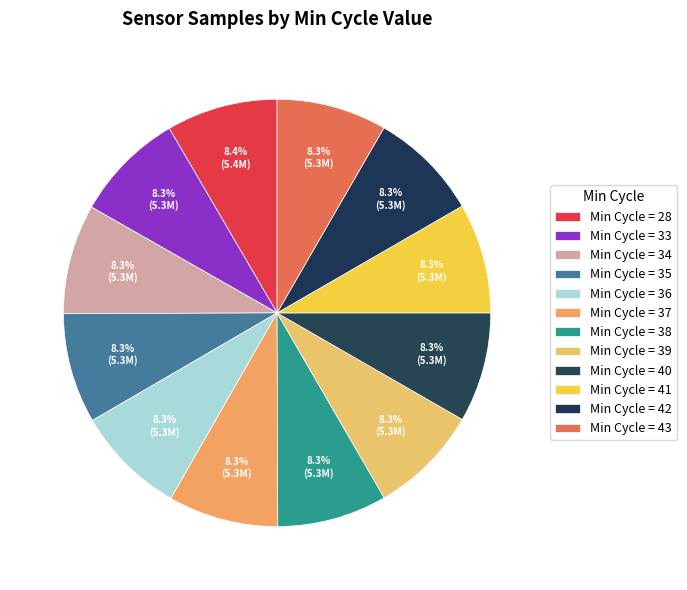

What is the largest slice in the pie chart?

28